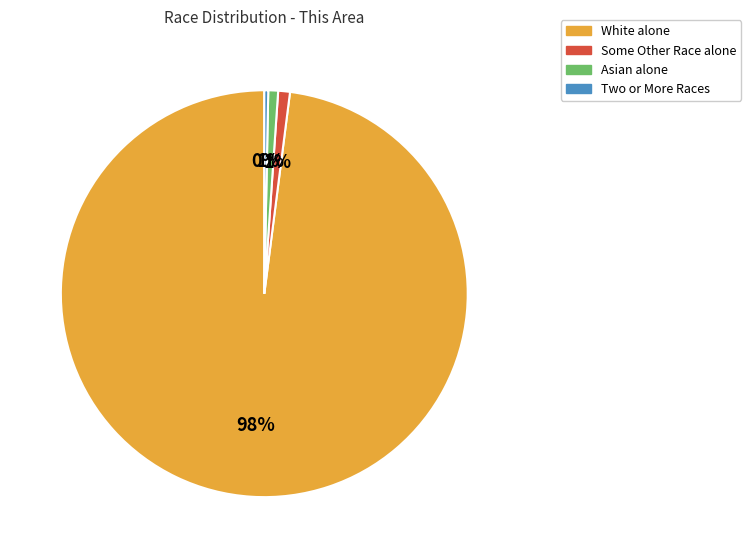

Combined, do Two or More Races and White alone account for over 50%?

Yes